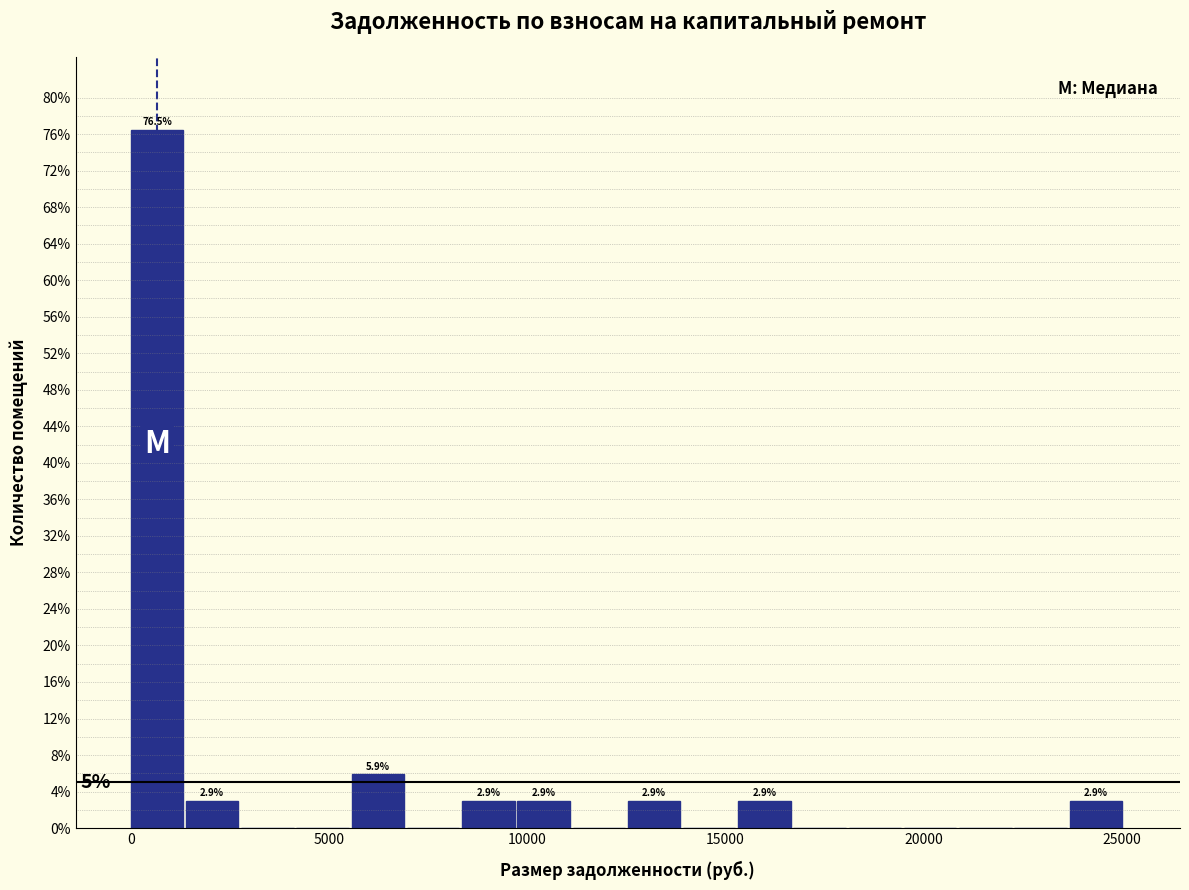

Around what value on the x-axis is the tallest bar? Give the approximate position of its centre, as read against the axis.

500